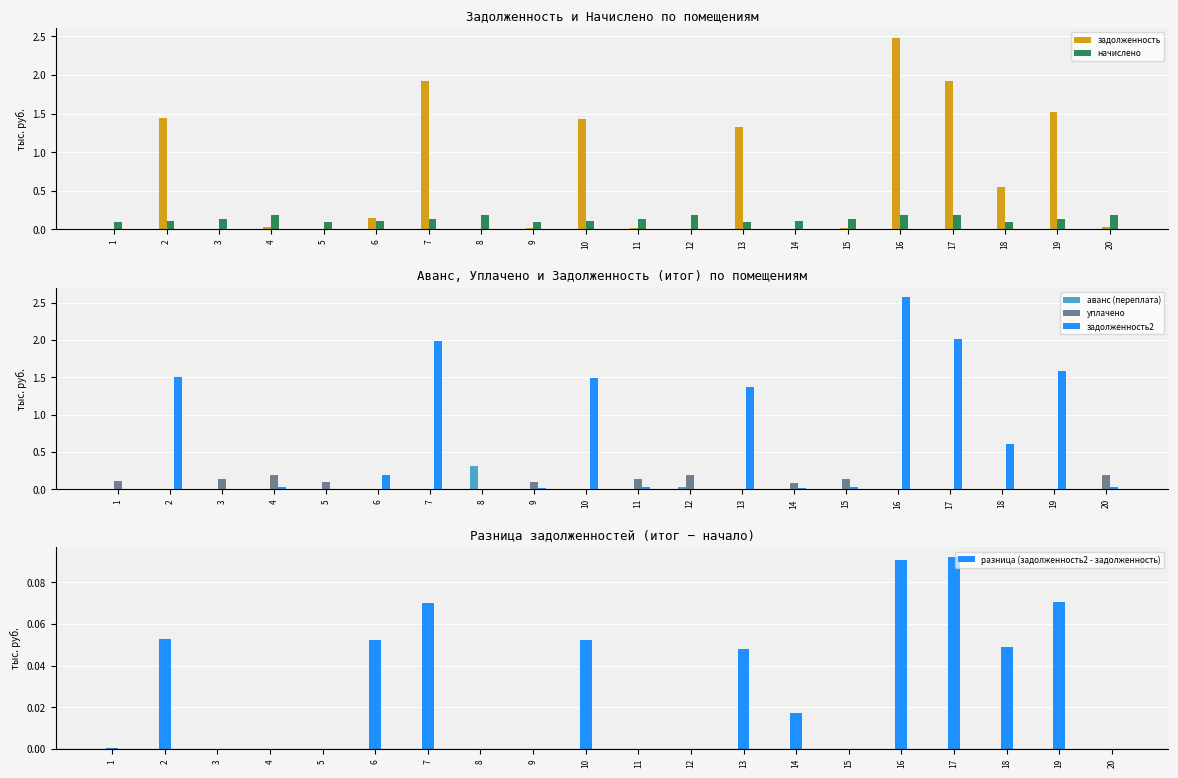

What is the value of the начислено bar at the 3rd from the left?

0.1